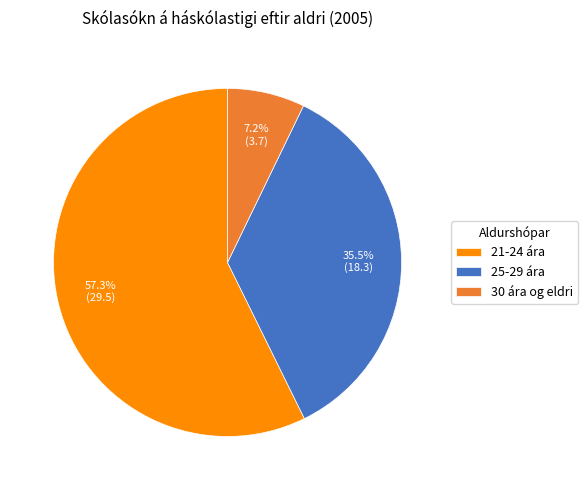

Is there a majority slice in this chart?

Yes